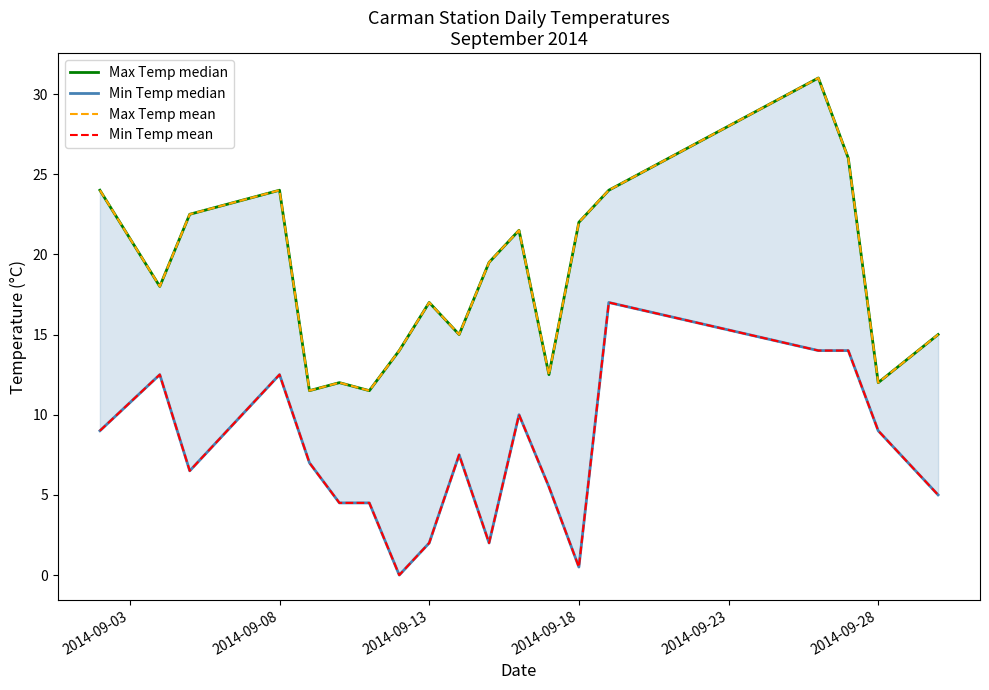

The value of Max Temp mean at 2014-09-28 is 12.0. True or false?

True